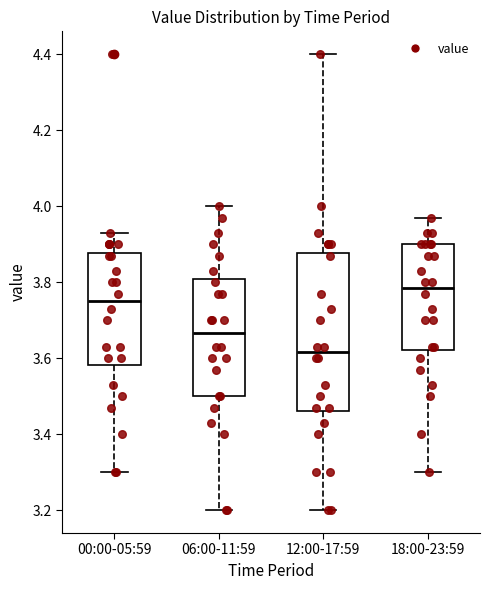

Reading left to right, read every box against the y-axis: the position of its median line, the range the box covers, and the ends of its whiskers. The values are not printed on the chart, so give them approximately, as read against the axis.

00:00-05:59: median 3.76, box 3.58 to 3.88, whiskers 3.30 to 3.94
06:00-11:59: median 3.66, box 3.50 to 3.80, whiskers 3.20 to 4.00
12:00-17:59: median 3.62, box 3.46 to 3.88, whiskers 3.20 to 4.40
18:00-23:59: median 3.78, box 3.62 to 3.90, whiskers 3.30 to 3.98